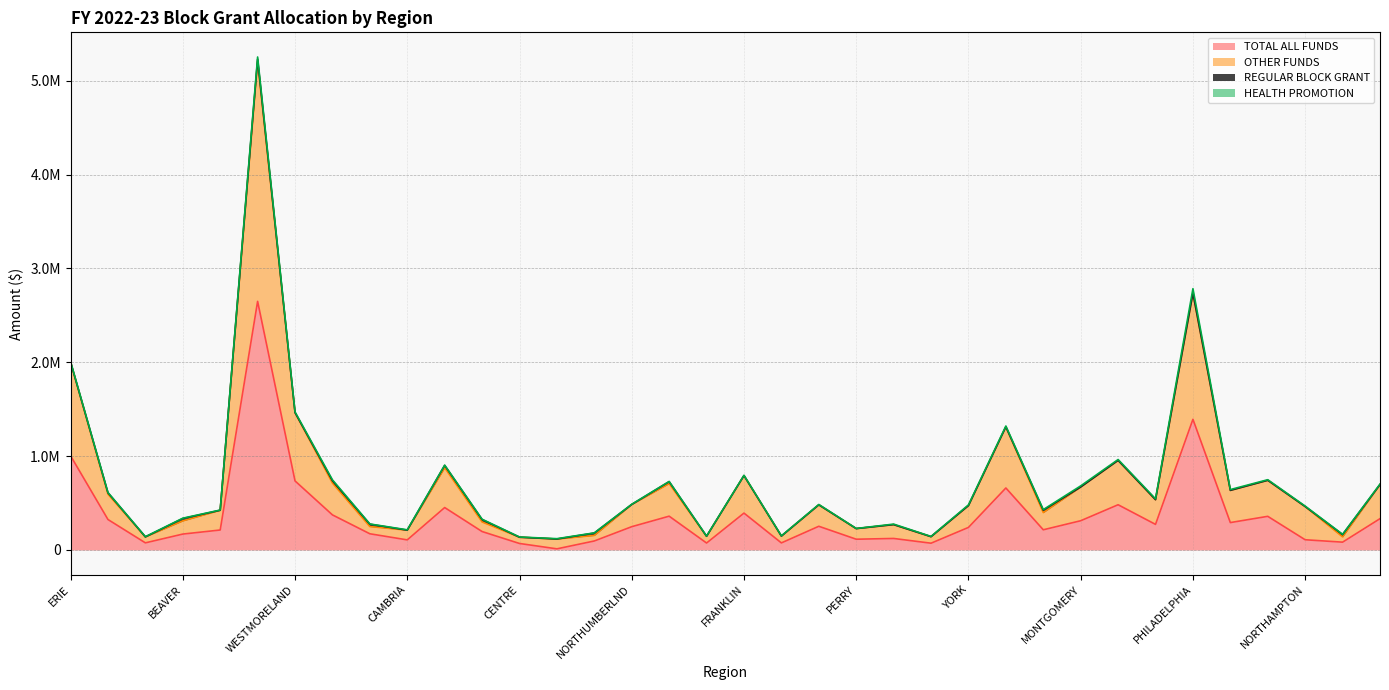

Reading right to left, extract all data points from this chart.

TOTAL ALL FUNDS: 333506	83233	108805	358434	291845	1392458	272640	481986	311495	215053	660585	240346	72095	122620	114582	252441	75251	392900	74072	360049	248086	95859	11974	69106	196232	452019	107374	172499	373801	735828	2649511	212737	169355	75785	324554	1004232
OTHER FUNDS: 696725	139446	462564	742554	635093	2736960	535960	954952	670994	398355	1312430	472834	141562	270238	227784	481020	147846	792604	145813	707918	484648	155026	116558	135751	298591	876254	210975	249474	712891	1463996	5204979	423173	309886	139217	594539	2002964